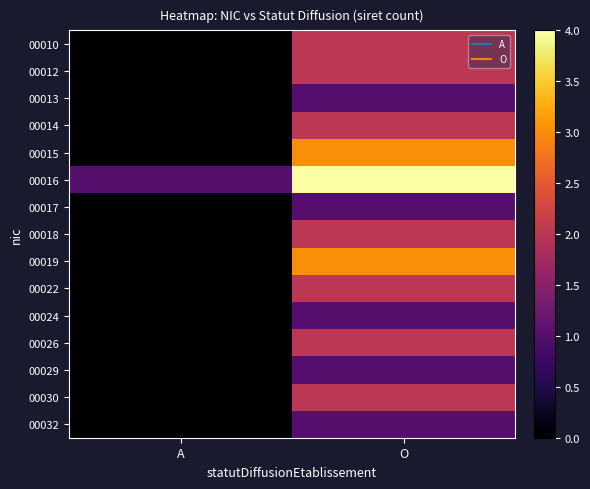

Between A and O, which is larger?

O